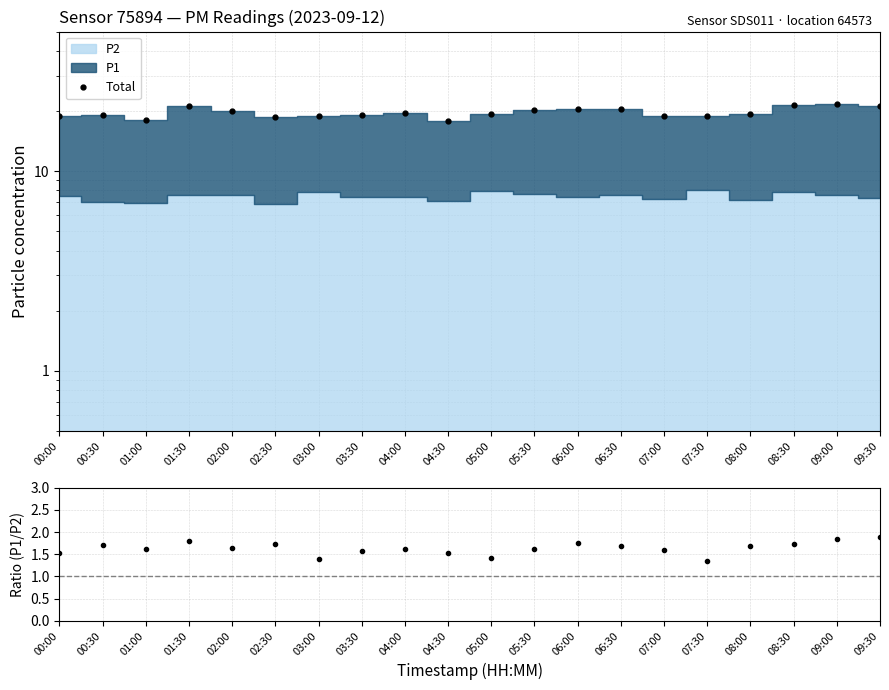

What is the difference between the highest and lowest values at 05:30?

18.6